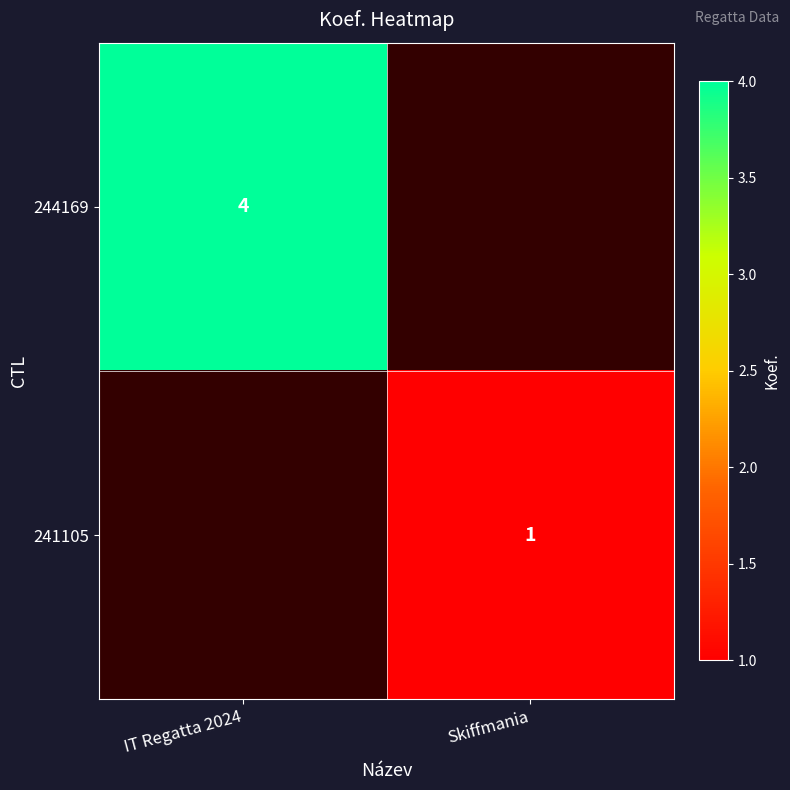

Between IT Regatta 2024 and Skiffmania, which is larger?

Skiffmania